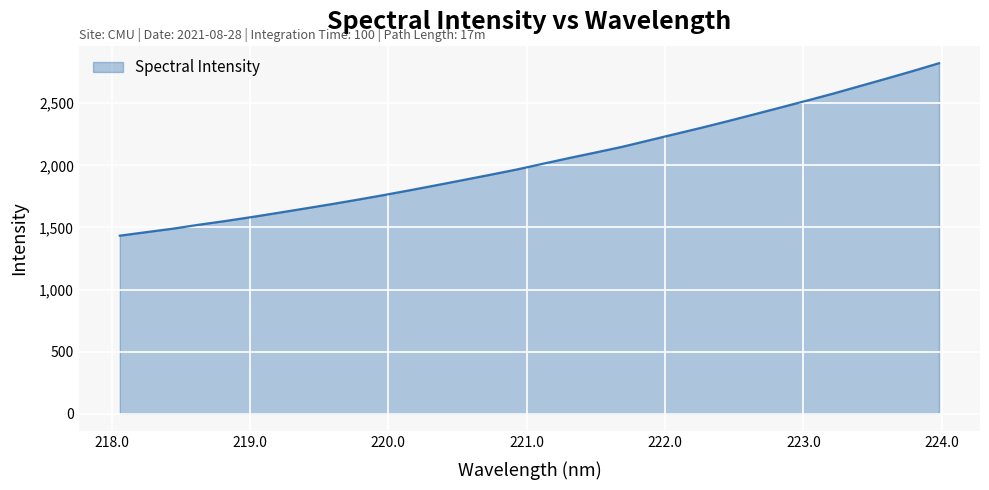

What is the minimum value shown in the chart?

1434.2